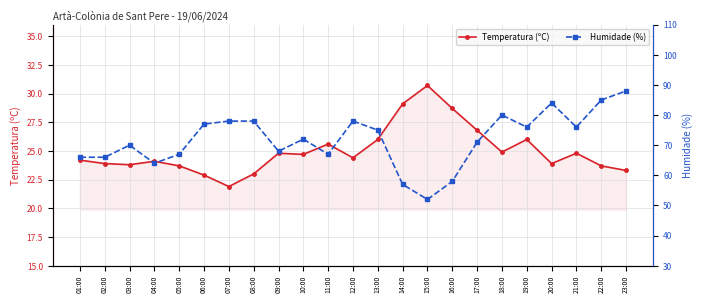

The value of Temperatura (ºC) at 10:00 is 12.7. True or false?

False